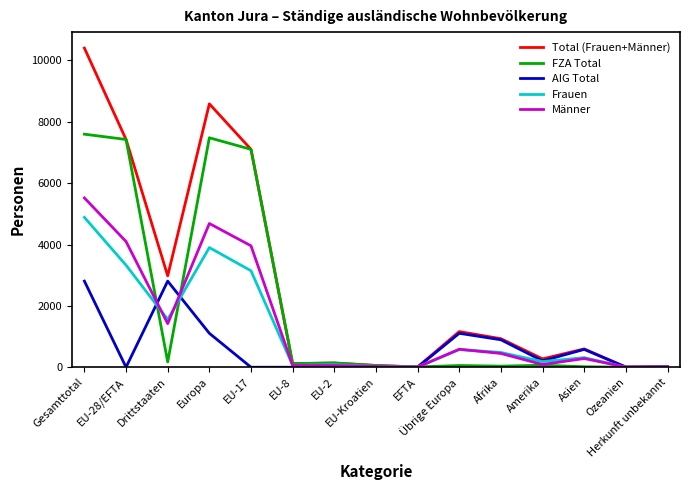

How many distinct data groups are displayed?

5